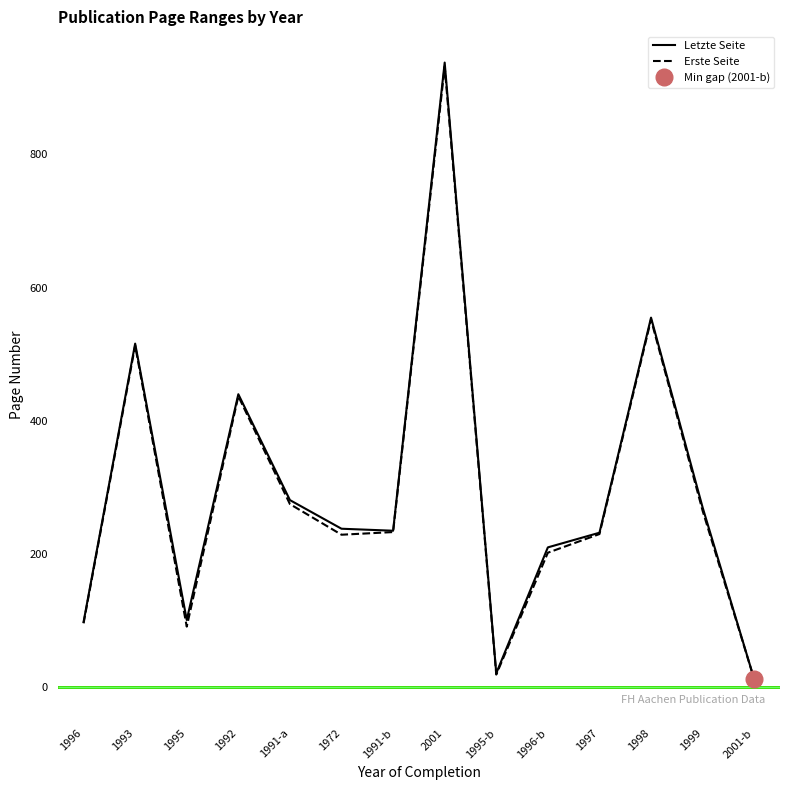

What is the average value of the Letzte Seite series?

296